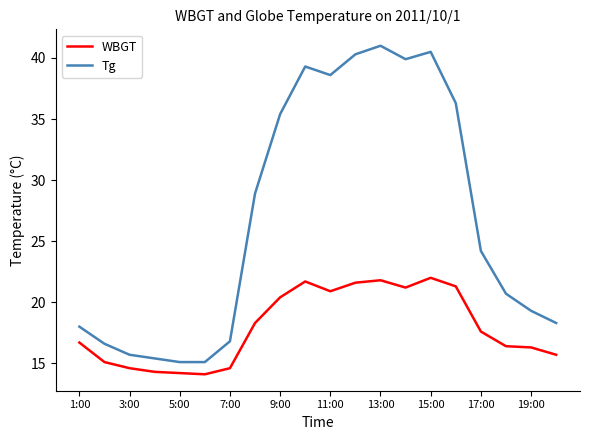

True or false: Tg and WBGT cross at least once.

False